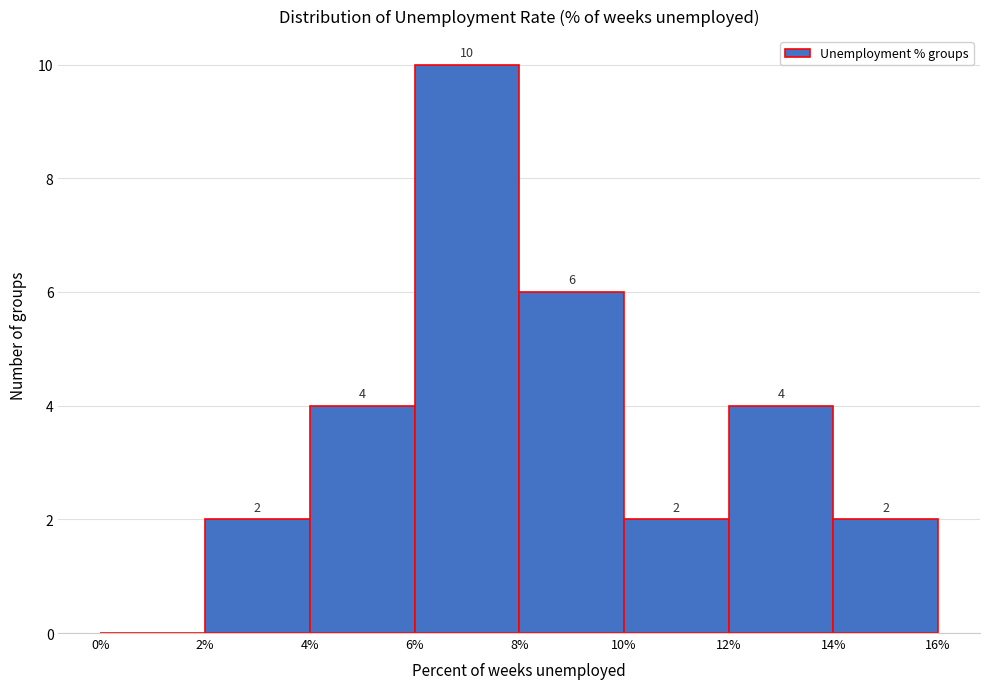

Over which range of the x-axis is the bar tallest?

6% to 8%